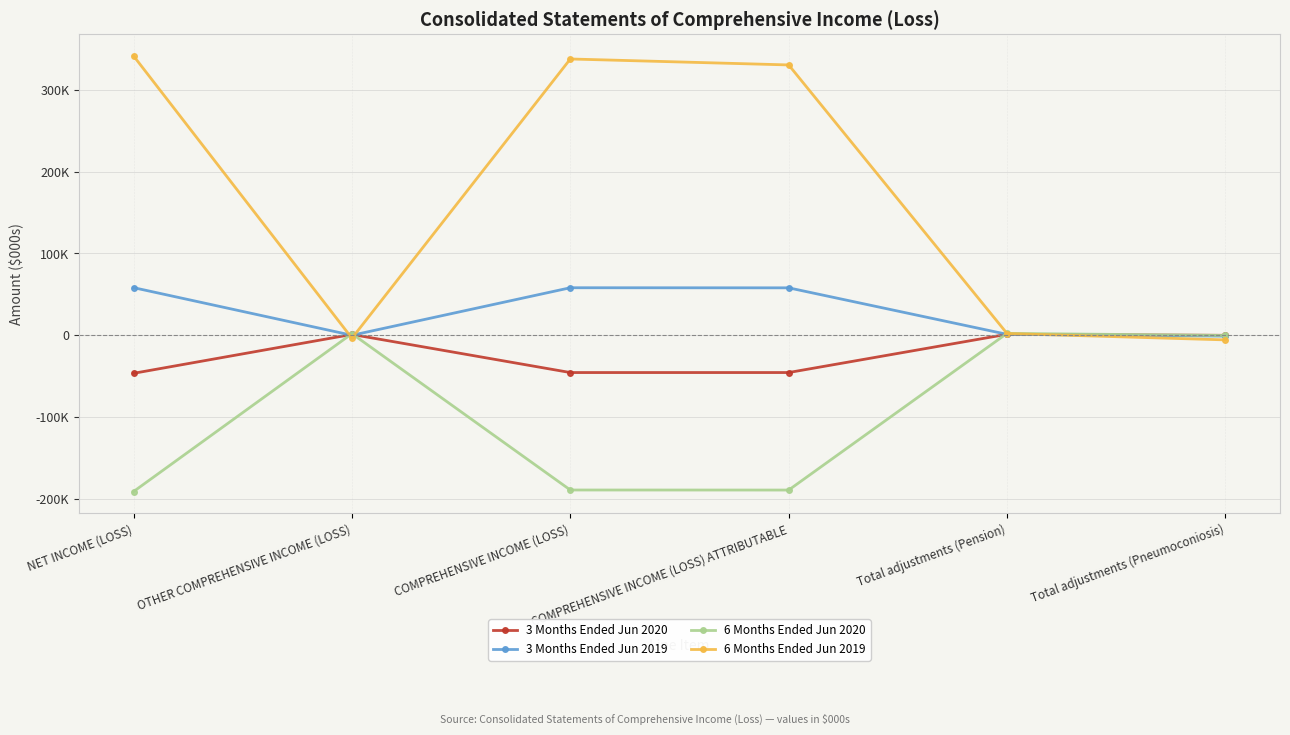

Is this an area chart (filled region under the line)?

No